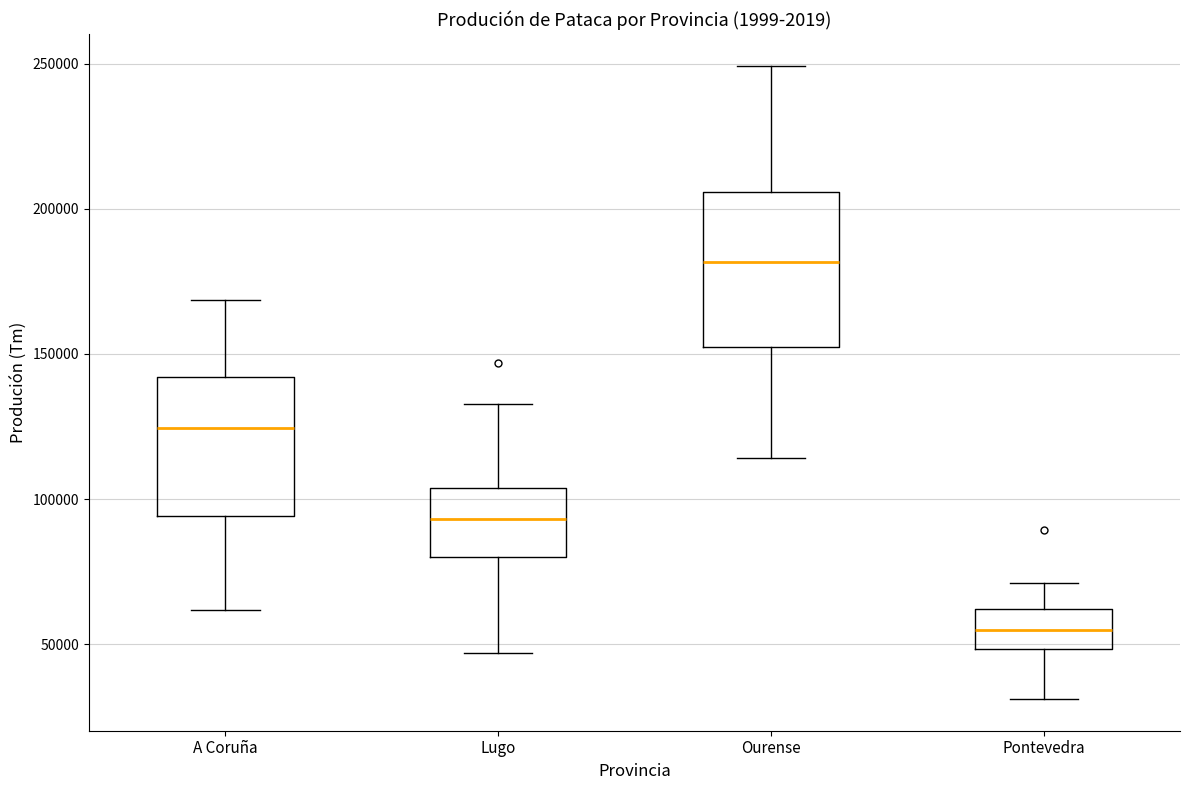

Which box is the tallest, from its lower edge to its upper edge?

Ourense